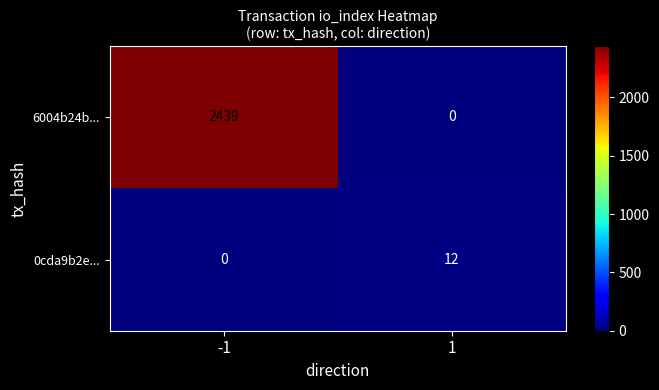

Is it true that 0cda9b2e... equals 12 at 1?

True